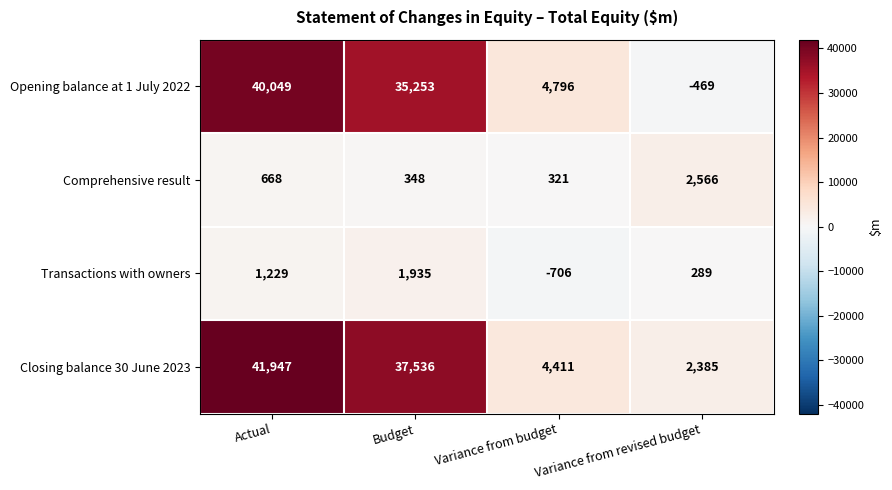

What is the sum of the Transactions with owners values at Variance from revised budget and Actual?

1518